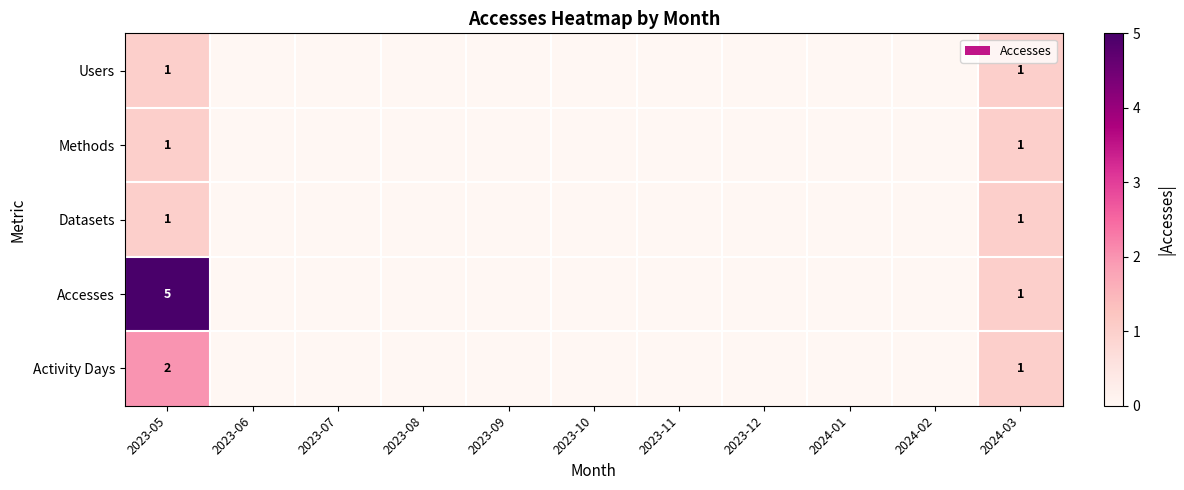

Which series has the widest spread of values?

Accesses